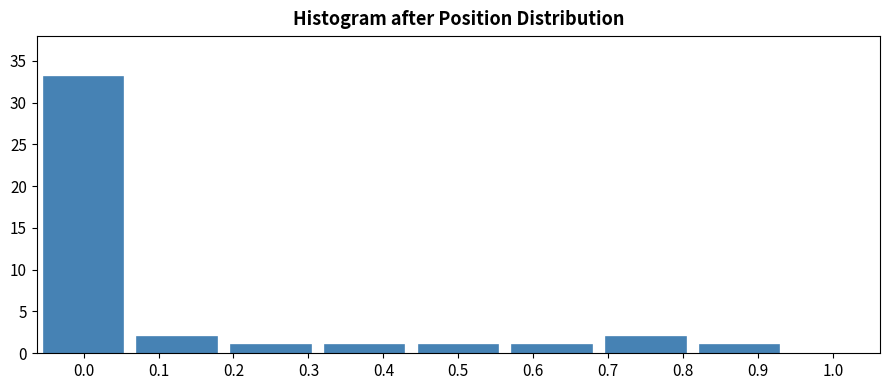

Reading left to right, what are all the values shown in this chart?

33	2	1	1	1	1	2	1